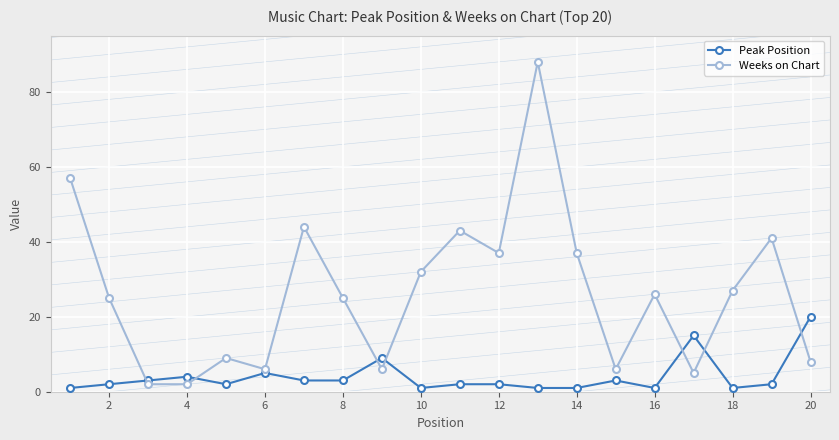

What is the average value of the Weeks on Chart series?

26